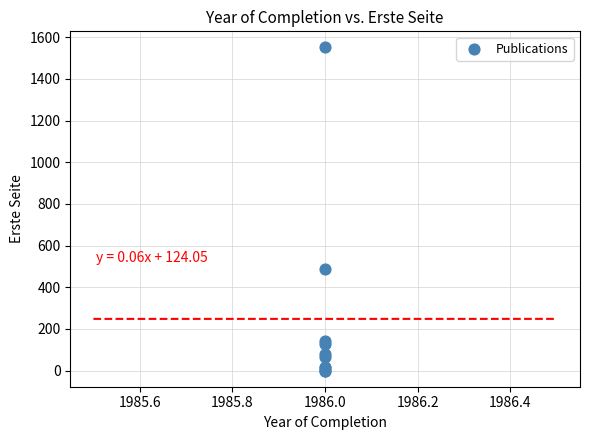

What Y value in the scatter plot is closest to 775?

489